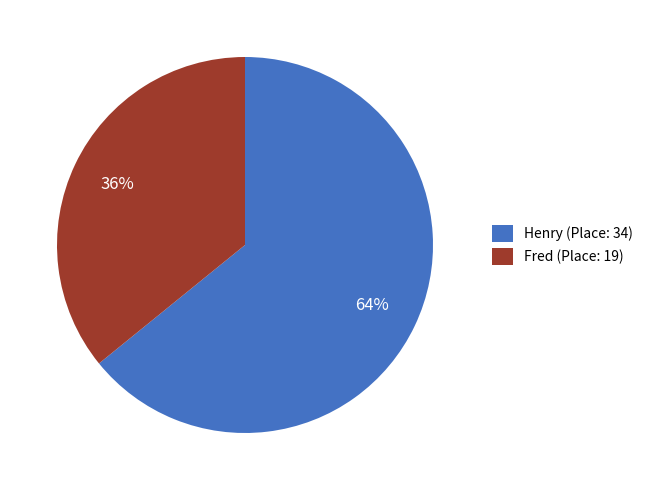

The Henry (Place: 34) slice represents 51% of the pie. True or false?

False